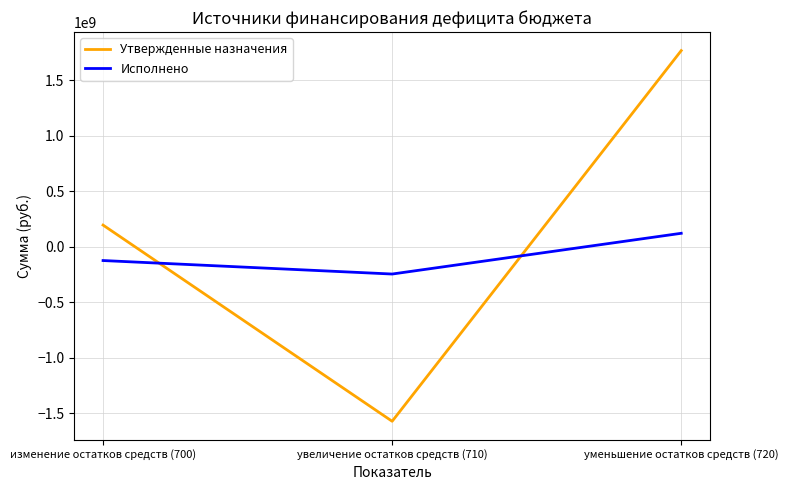

What is the difference between the Исполнено values at изменение остатков средств (700) and уменьшение остатков средств (720)?

245237331.3